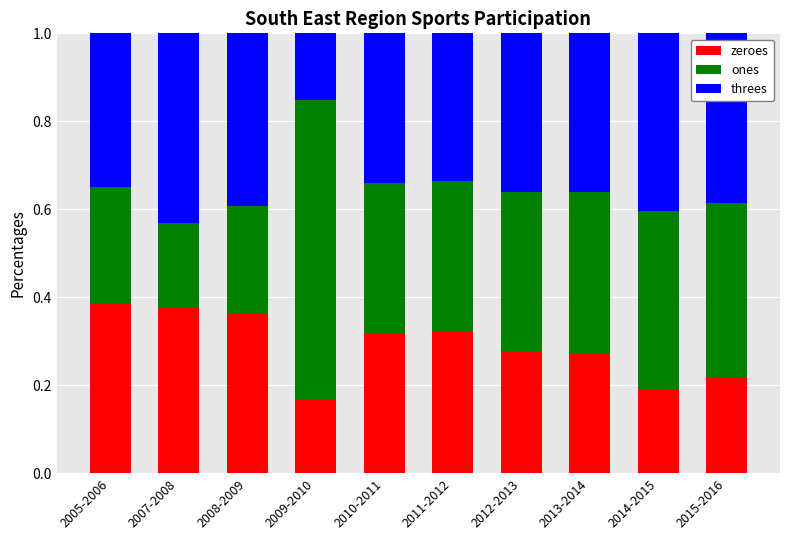

Count the zeroes values in the range 0 to 1.

10